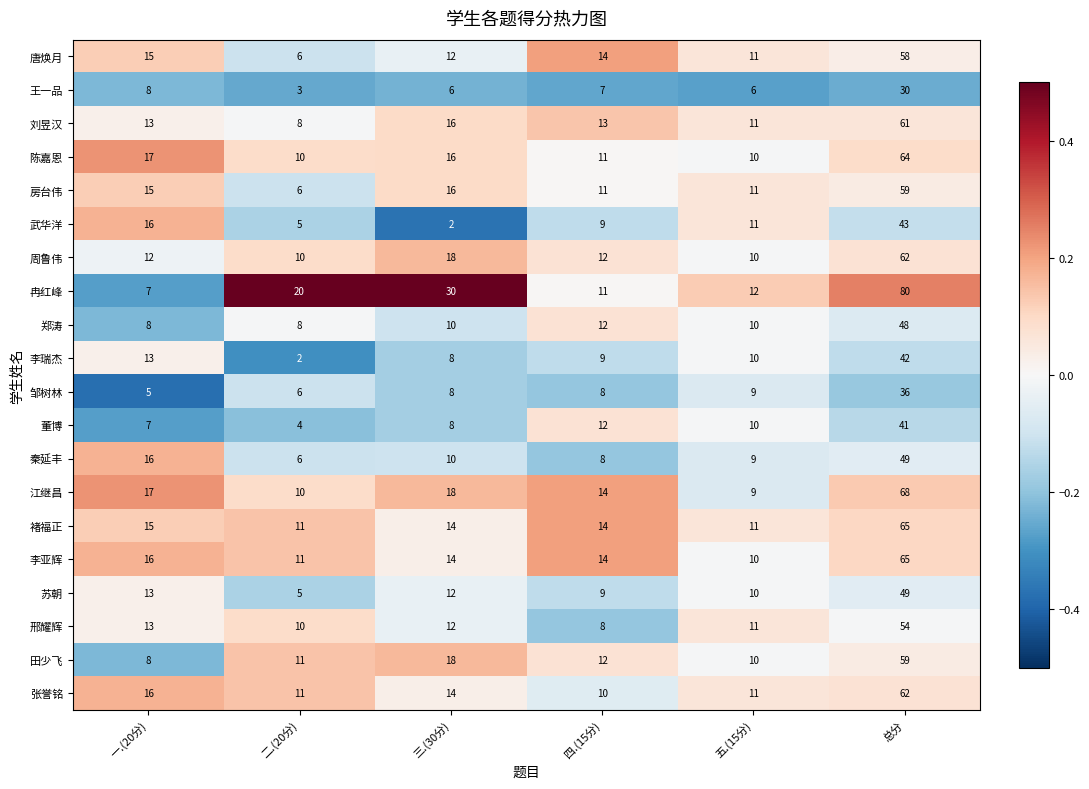

What is the difference between the highest and lowest values at 五.(15分)?

6